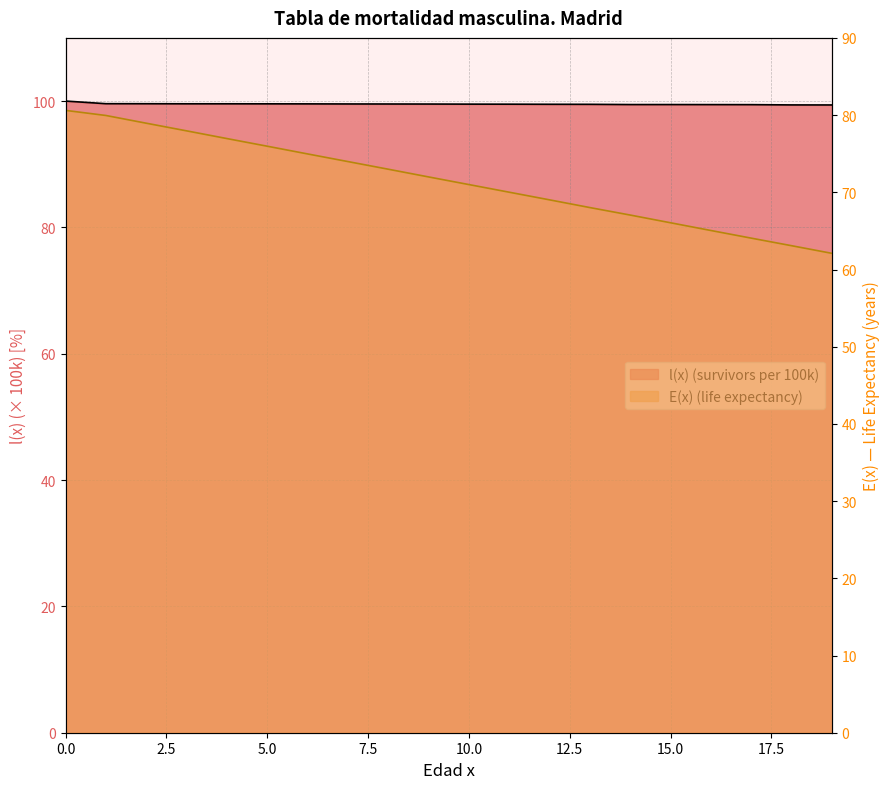

Between 8 and 12, which is larger?

8